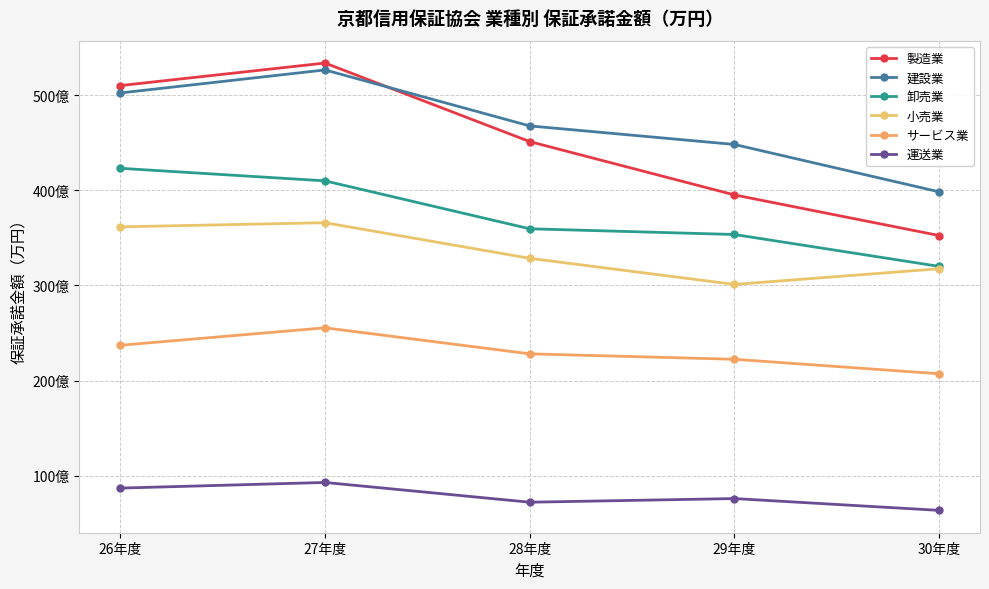

Is this an area chart (filled region under the line)?

No